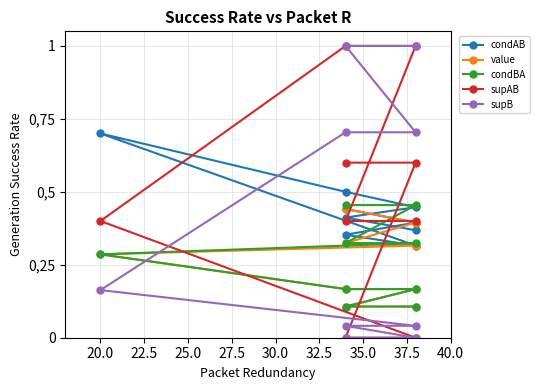

What are all the series names shown in the legend?

condAB, value, condBA, supAB, supB